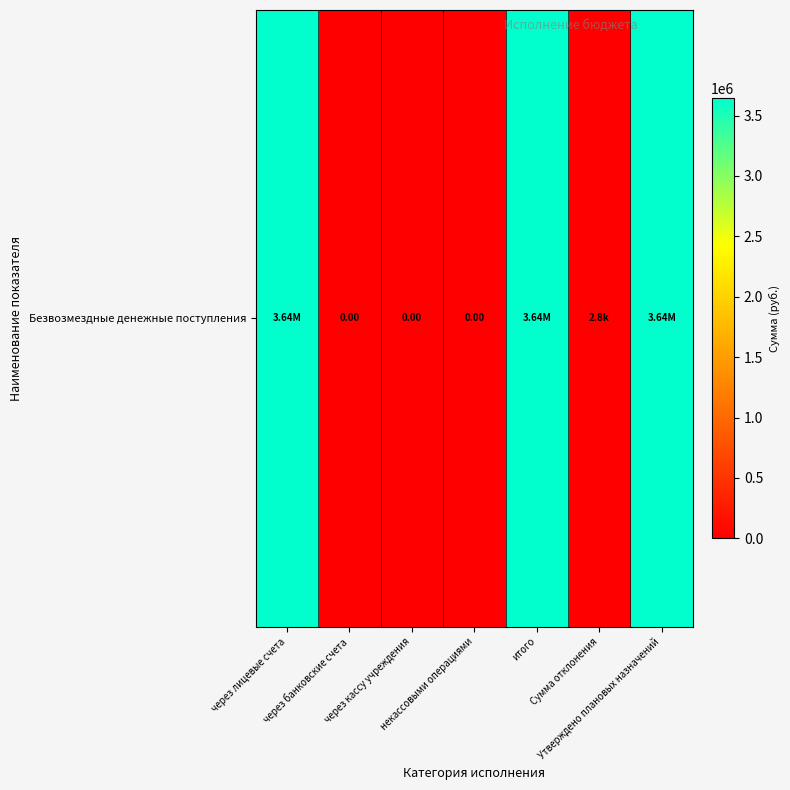

What is the sum of the values at Сумма отклонения and некассовыми операциями?

2848.1